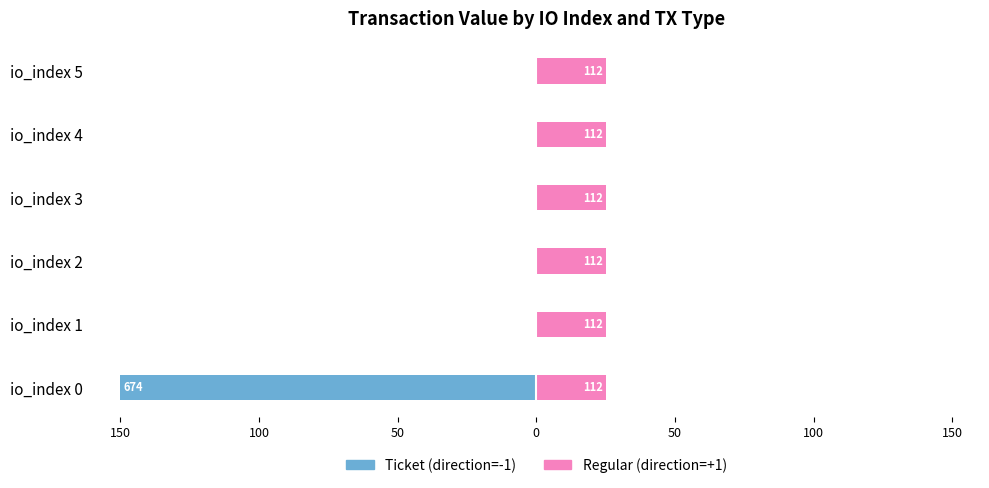

Which series has the largest total across all categories?

Regular (direction=+1)